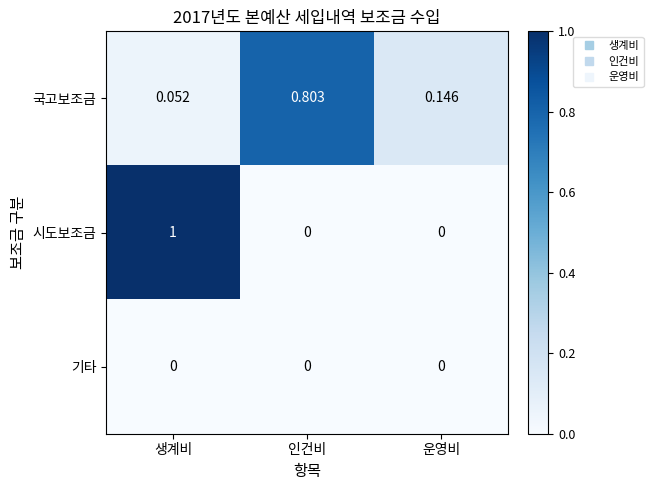

At 생계비, list the series in order from smallest to largest.

기타, 국고보조금, 시도보조금